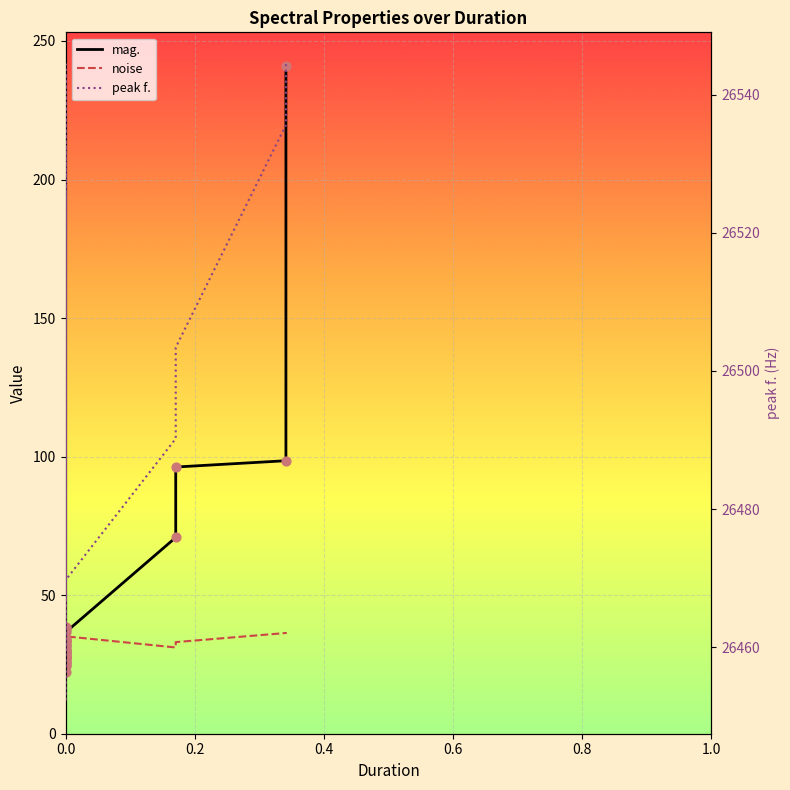

What is the total value across all series at 0.0?

26555.9